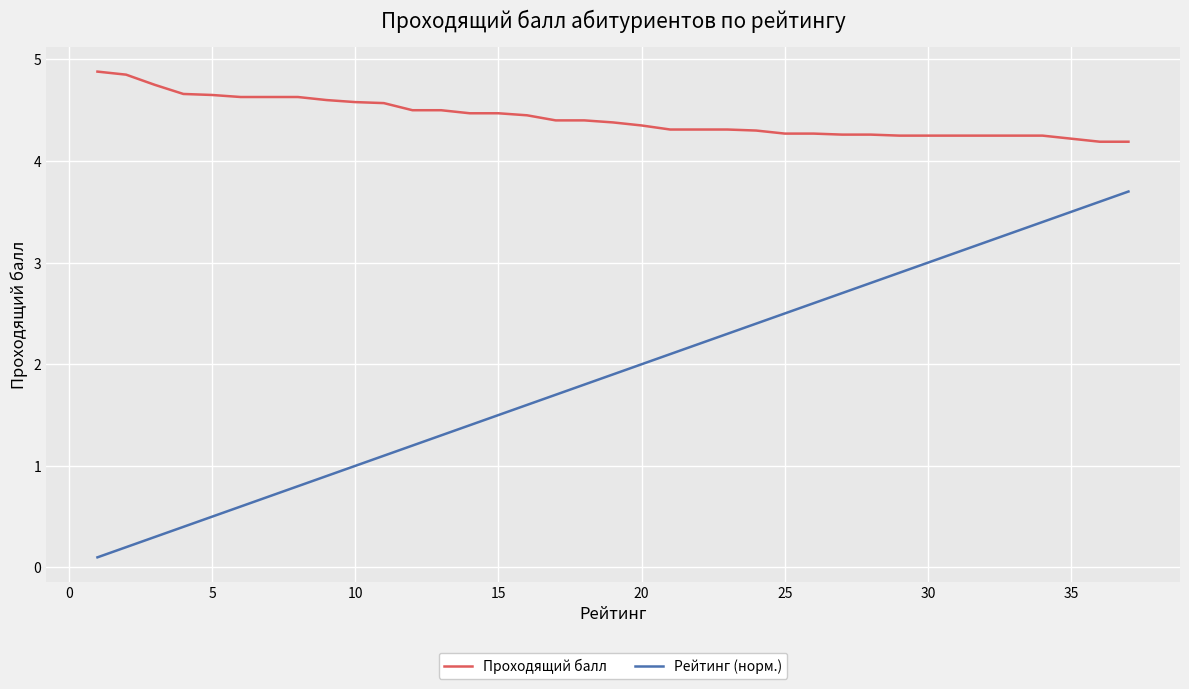

Rank the series by their maximum value, from lowest to highest.

Рейтинг (норм.), Проходящий балл